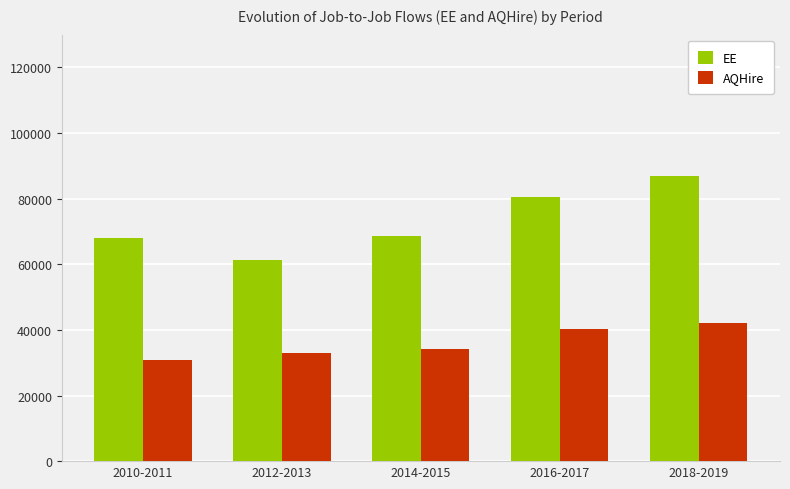

Reading left to right, list all the values displayed in this chart.

EE: 2010-2011=67940	2012-2013=61435	2014-2015=68581	2016-2017=80395	2018-2019=86822
AQHire: 2010-2011=30697	2012-2013=33047	2014-2015=34283	2016-2017=40257	2018-2019=42082